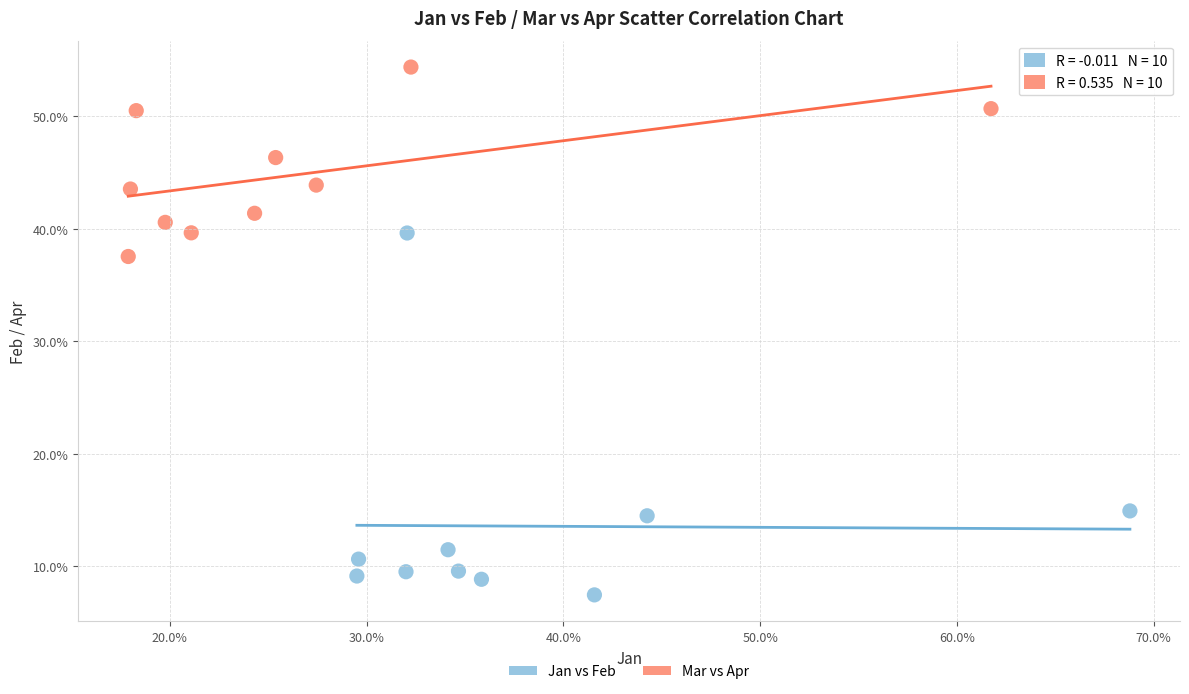

What are all the series names shown in the legend?

Jan vs Feb, Mar vs Apr